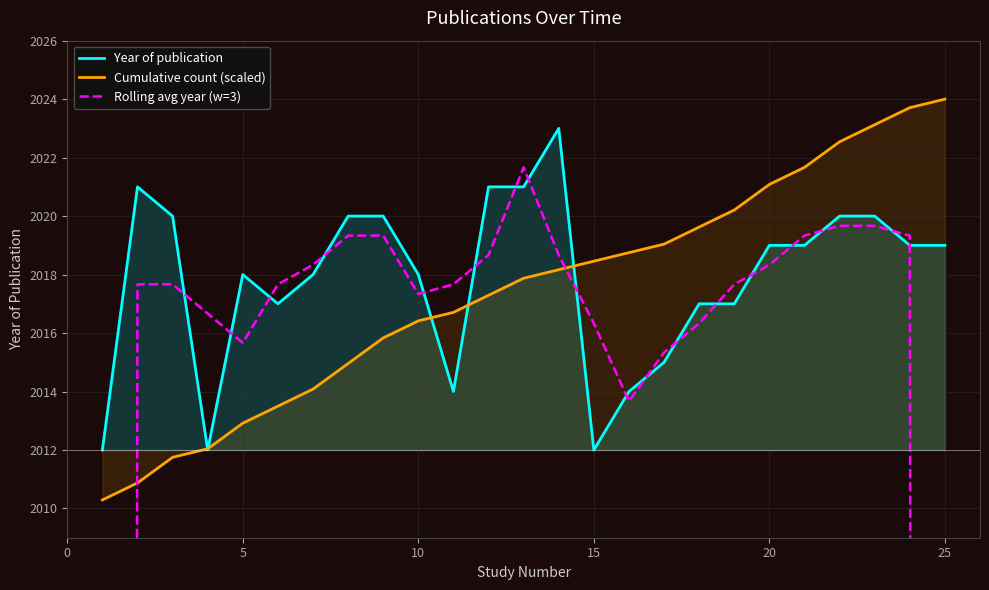

What is the minimum value for Cumulative count (scaled)?

2010.3